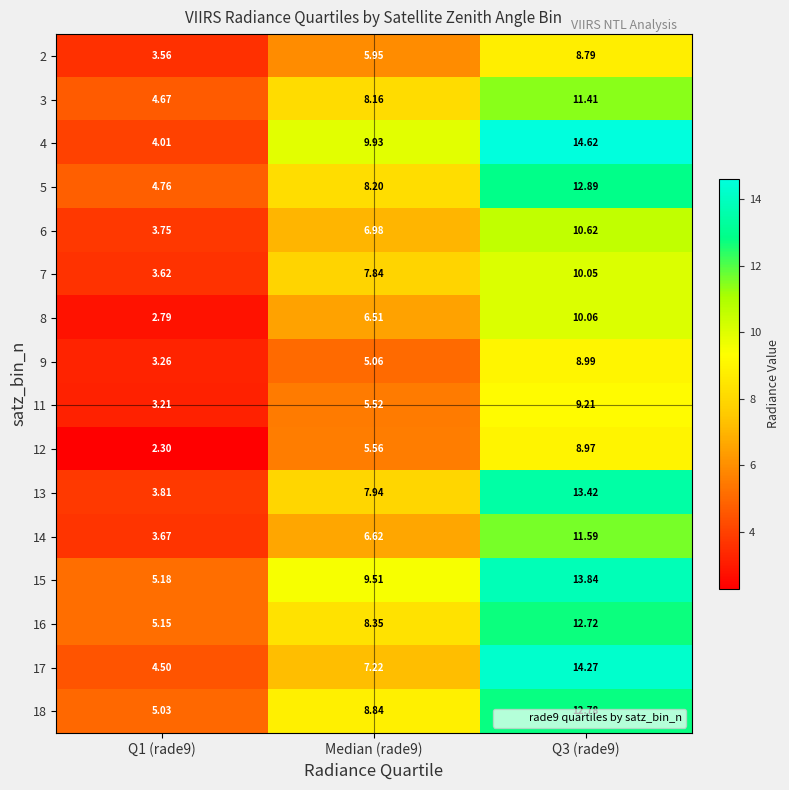

Is the value of 16 at Q3 (rade9) greater than the value of 4 at Median (rade9)?

Yes